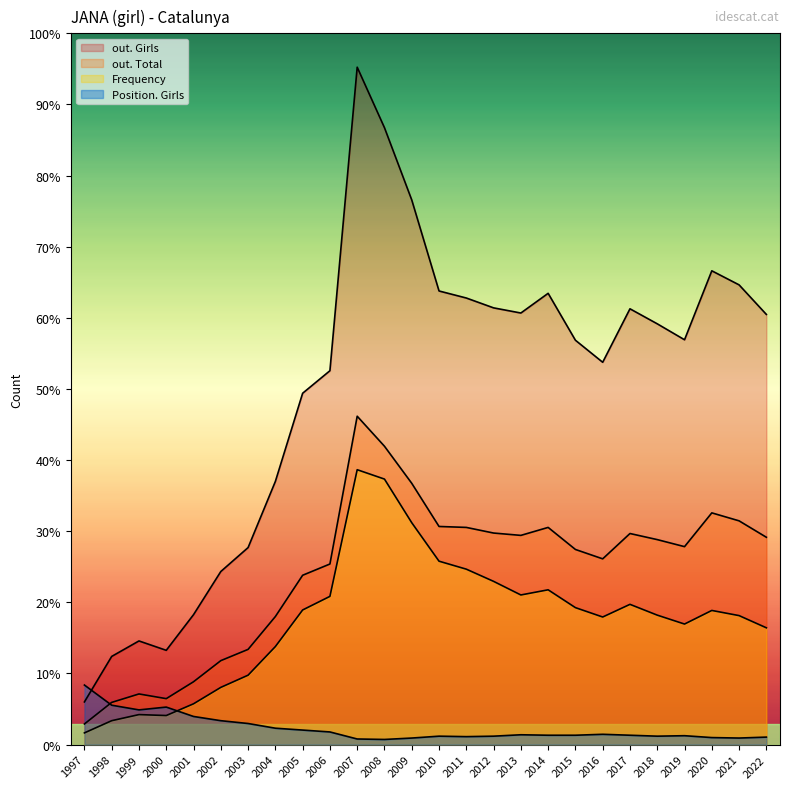

How many distinct data groups are displayed?

4